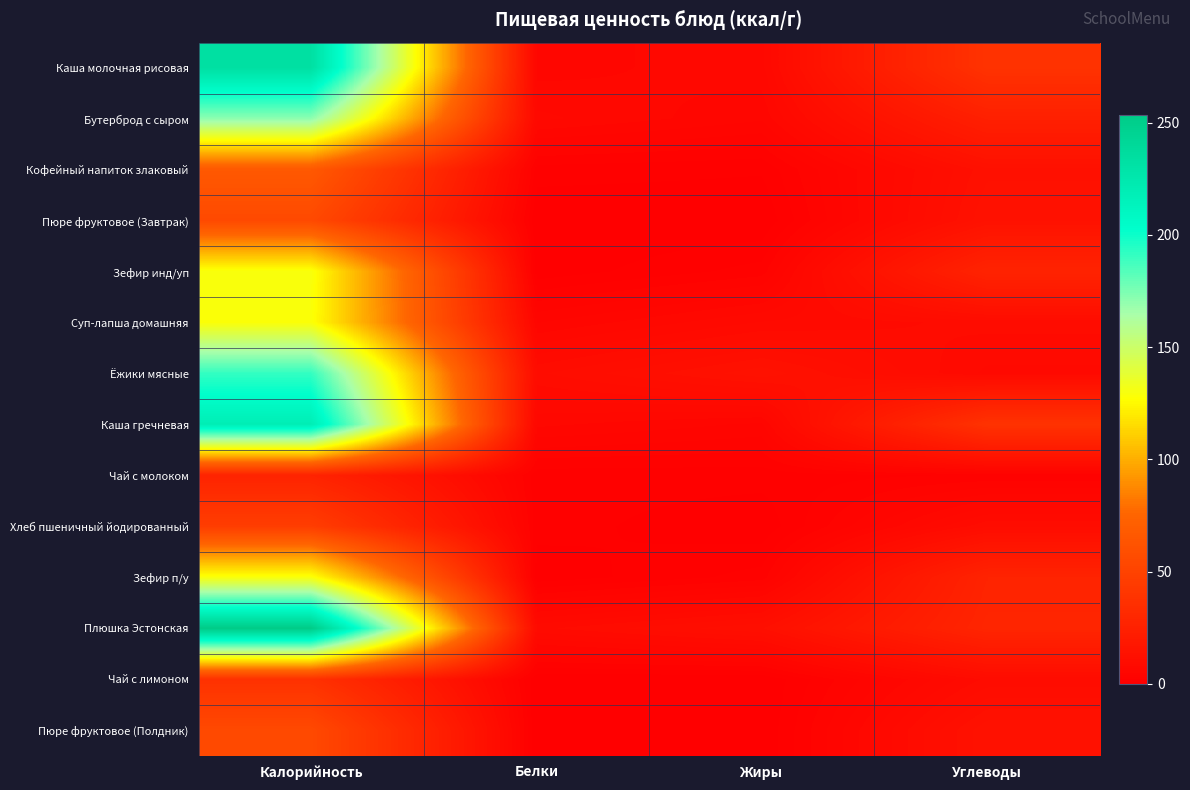

Which series has the largest range (max minus min)?

Плюшка Эстонская